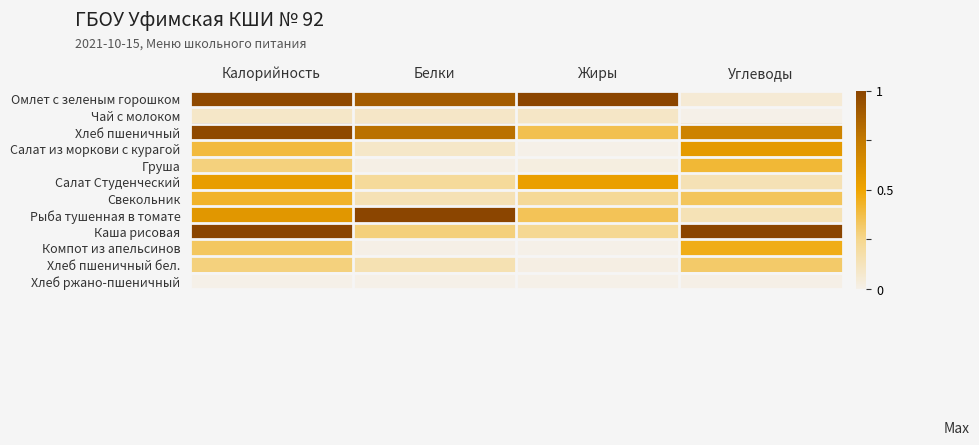

What is the difference between the highest and lowest values at Белки?

1.0